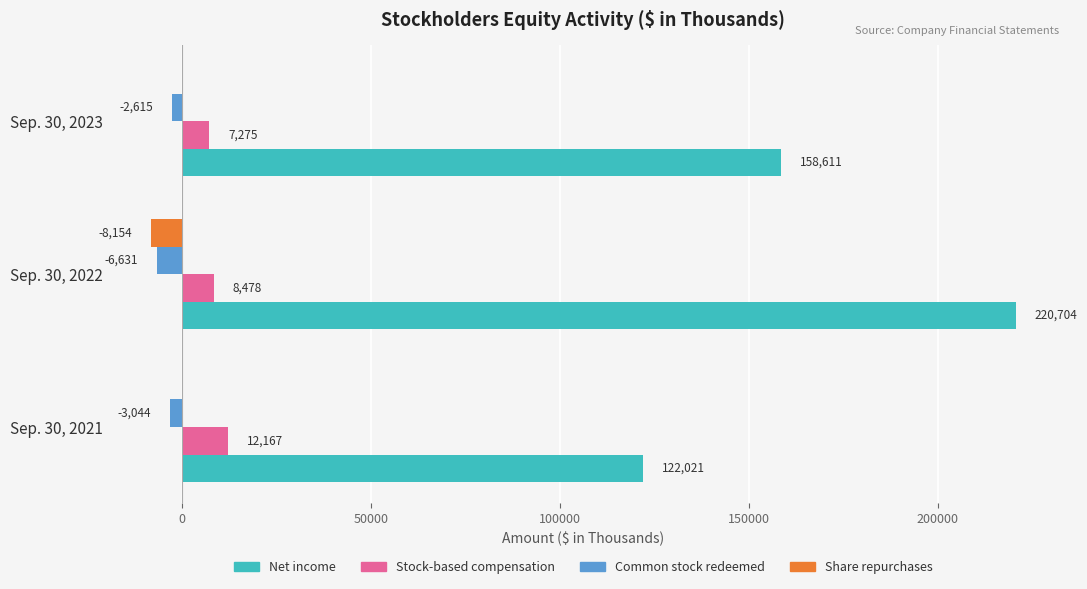

The value of Share repurchases at Sep. 30, 2022 is -8154. True or false?

True